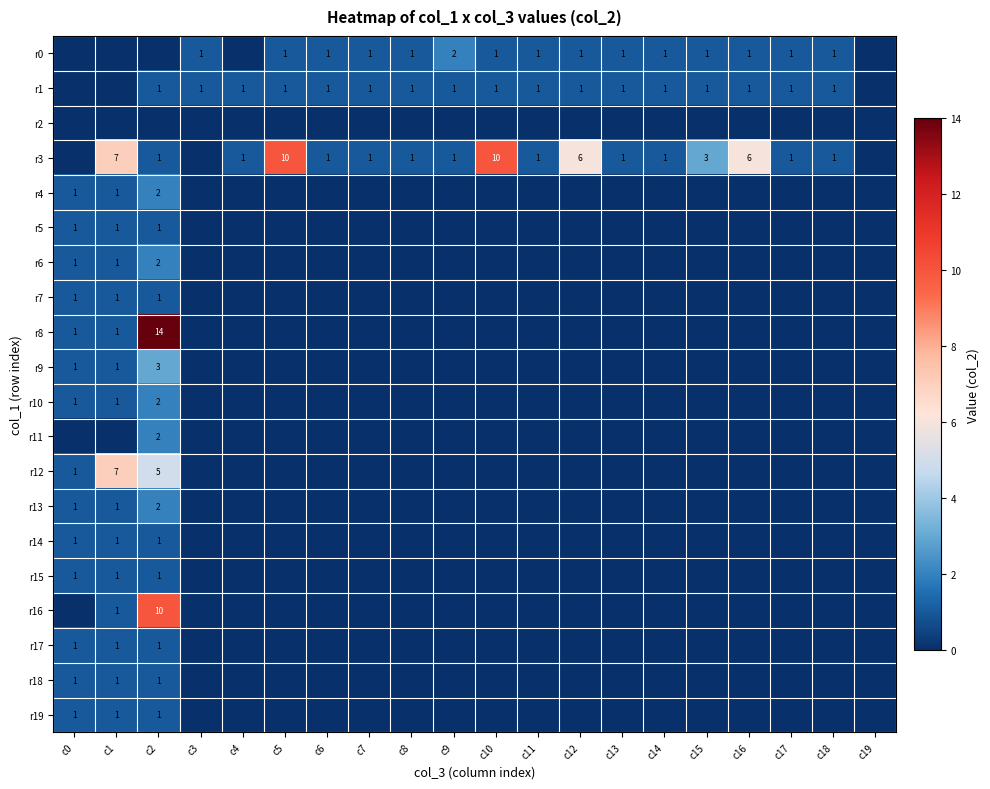

True or false: r0 has a value of 1 at c16.

True